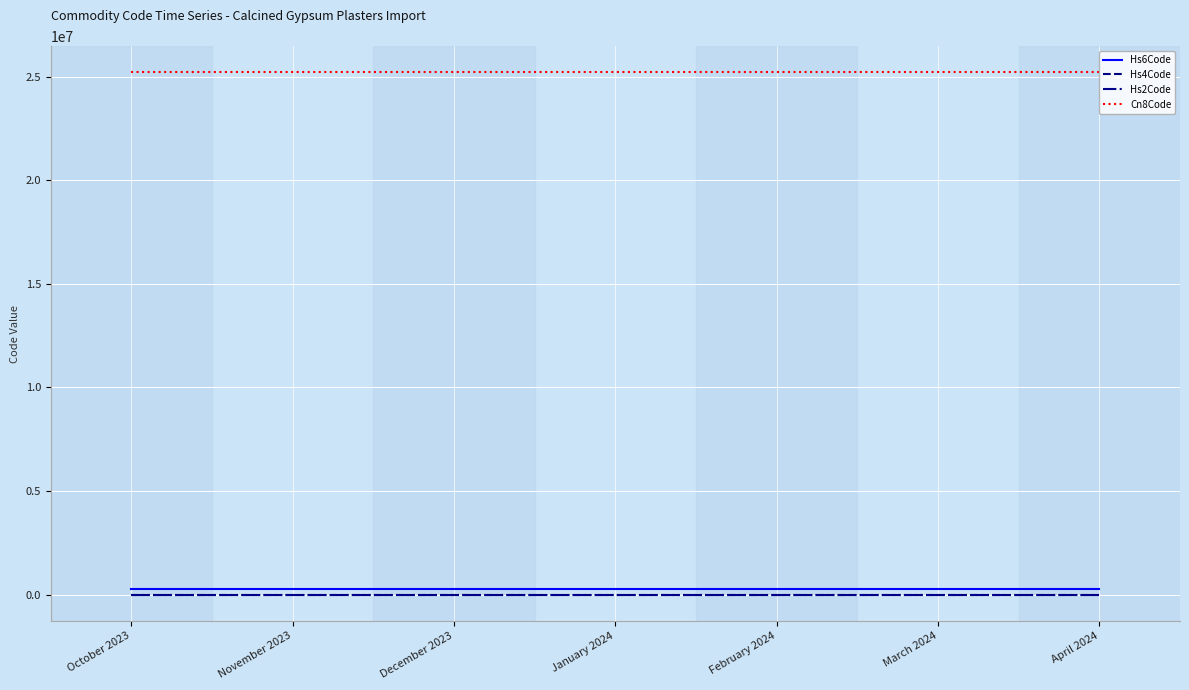

Reading left to right, transcribe all the data shown in this chart.

Hs6Code: October 2023=252020	November 2023=252020	December 2023=252020	January 2024=252020	February 2024=252020	March 2024=252020	April 2024=252020
Hs4Code: October 2023=2520	November 2023=2520	December 2023=2520	January 2024=2520	February 2024=2520	March 2024=2520	April 2024=2520
Hs2Code: October 2023=25	November 2023=25	December 2023=25	January 2024=25	February 2024=25	March 2024=25	April 2024=25
Cn8Code: October 2023=25202000	November 2023=25202000	December 2023=25202000	January 2024=25202000	February 2024=25202000	March 2024=25202000	April 2024=25202000